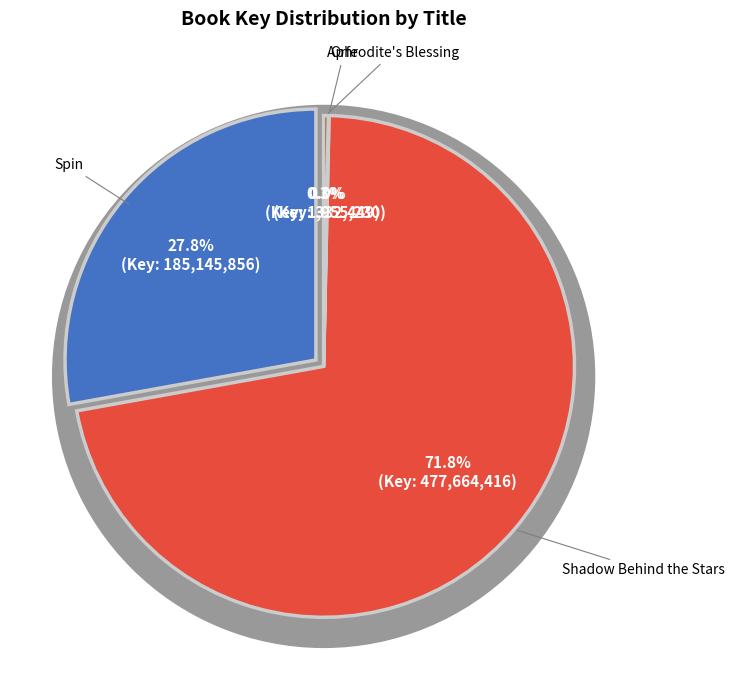

To the nearest percent, what percentage of the pie is Shadow Behind the Stars?

72%